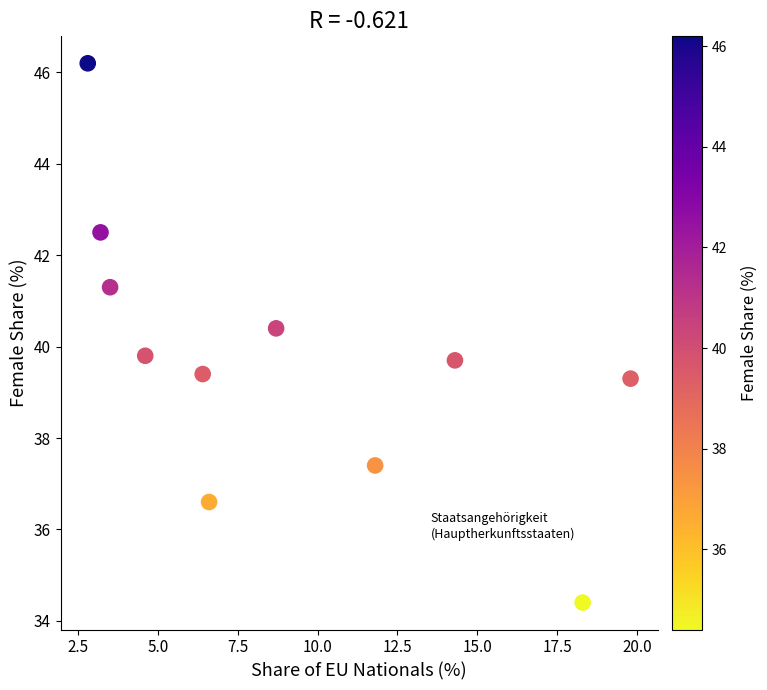

What is the range of X values (max minus min)?

17.0